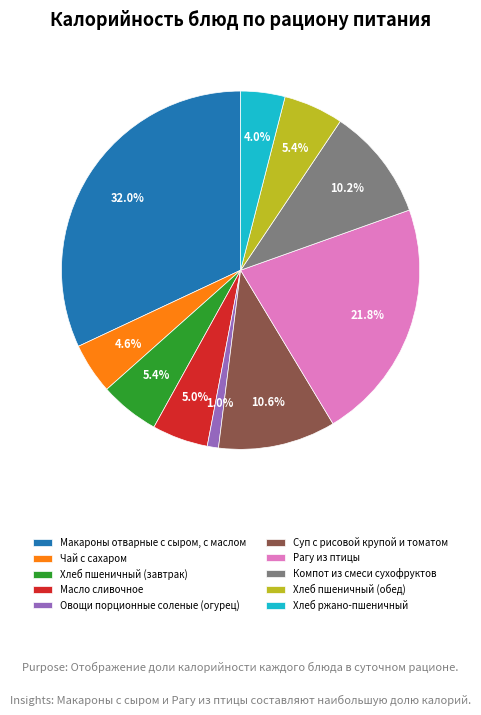

True or false: Макароны отварные с сыром, с маслом accounts for 27% of the total.

False